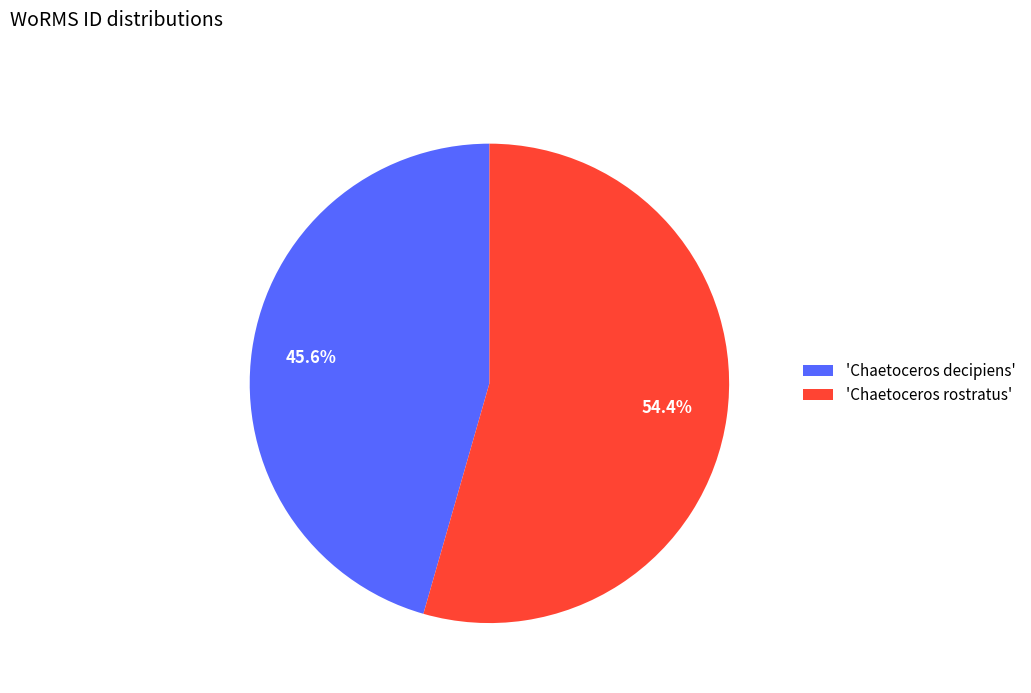

How many slices are in this pie chart?

2